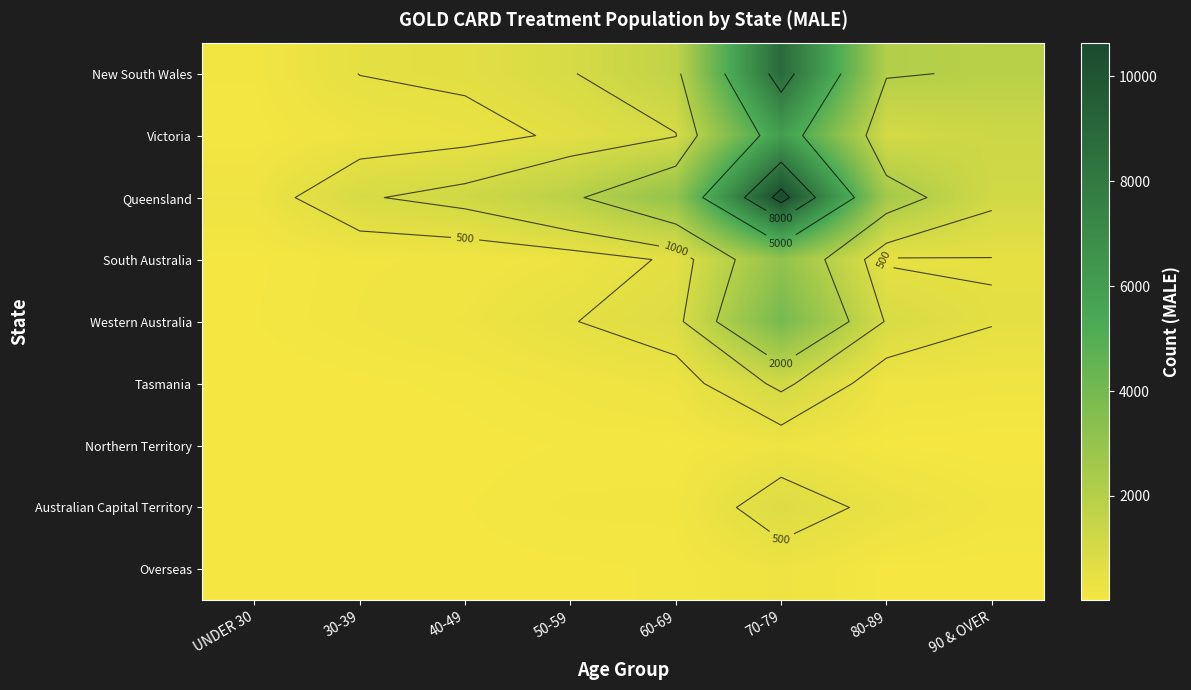

What is the difference between the Queensland values at 70-79 and 60-69?

7579